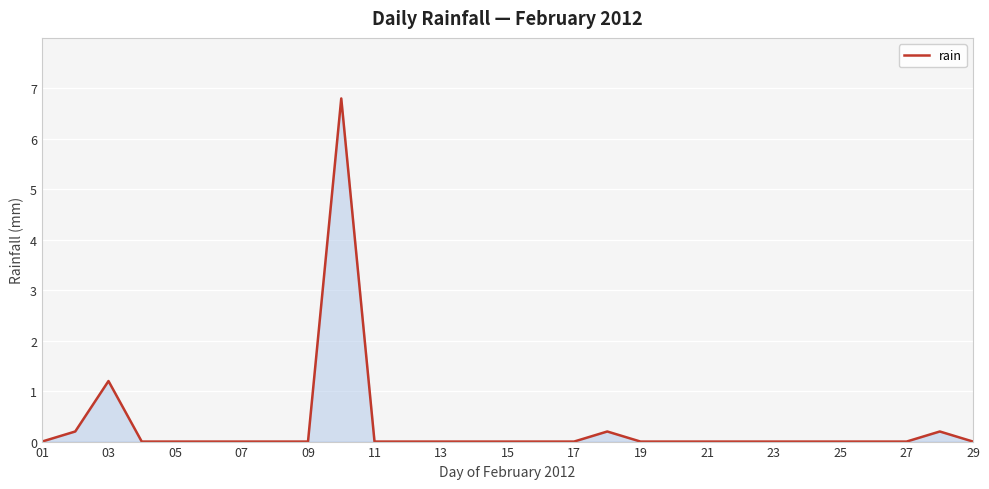

What is the greatest value displayed?

6.8